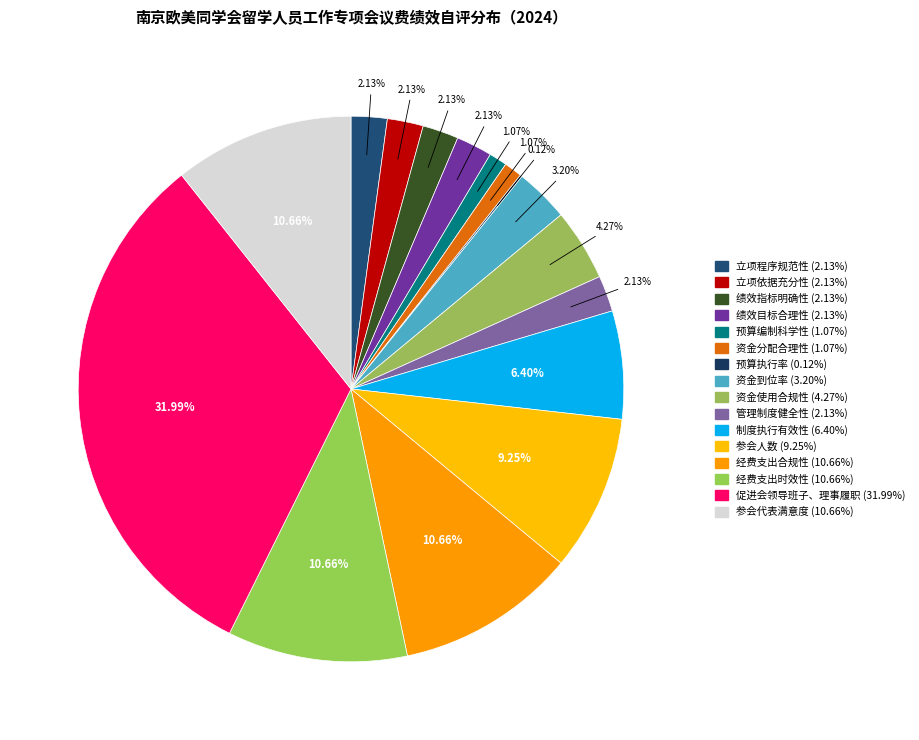

To the nearest percent, what is the combined percentage of 制度执行有效性 and 促进会领导班子、理事履职?

38%